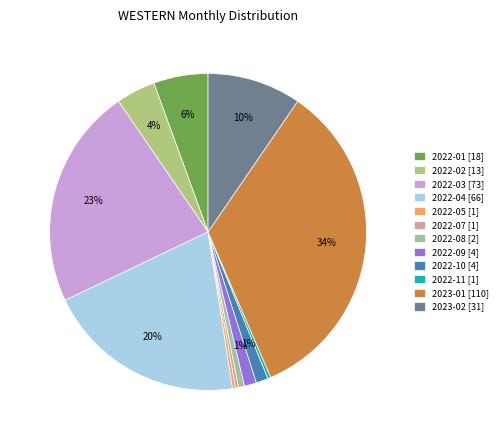

What is the largest slice in the pie chart?

2023-01 [110]